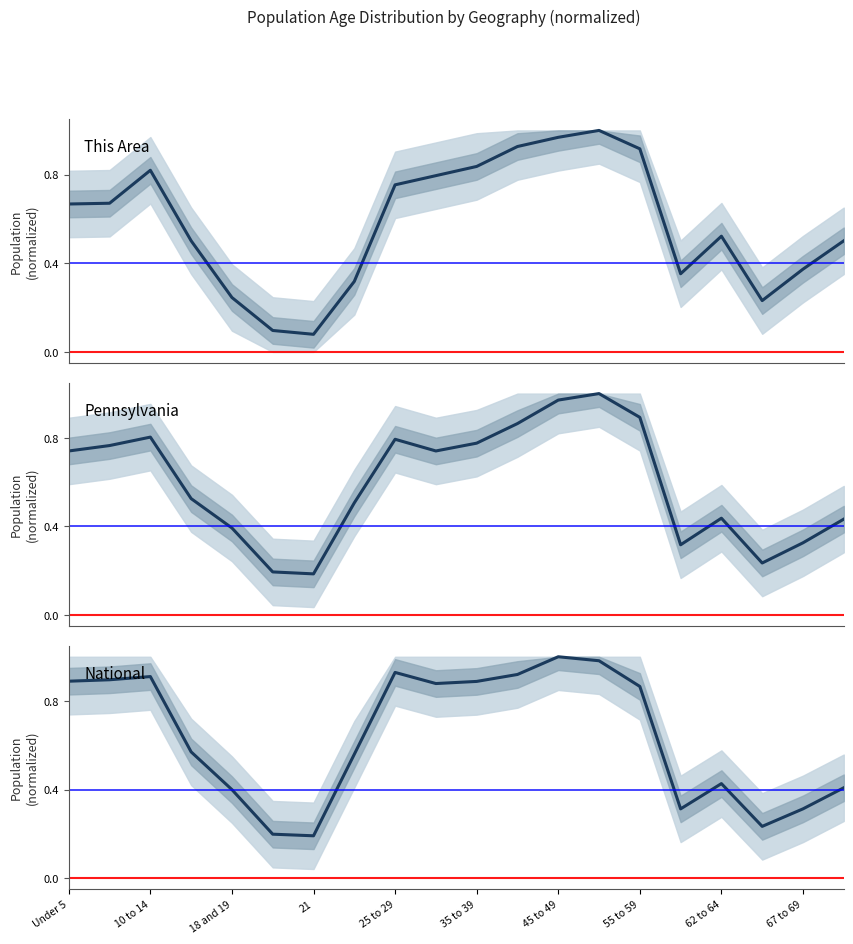

True or false: This Area has a value of 0.9 at 11.

True